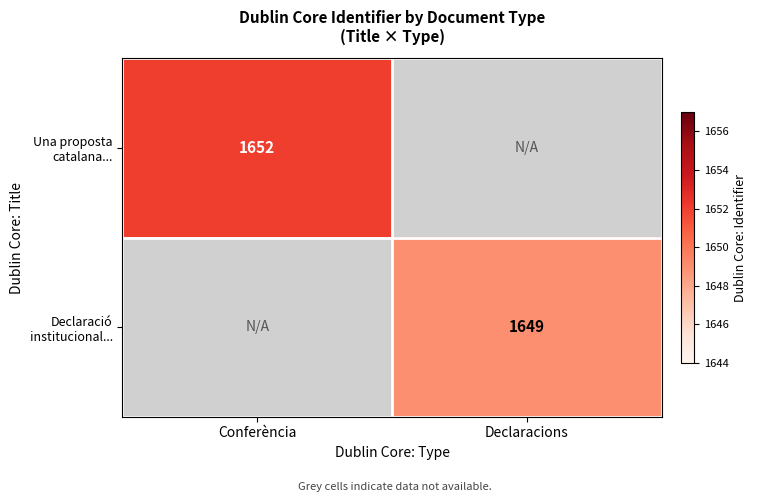

Which series has the widest spread of values?

Una proposta catalana...